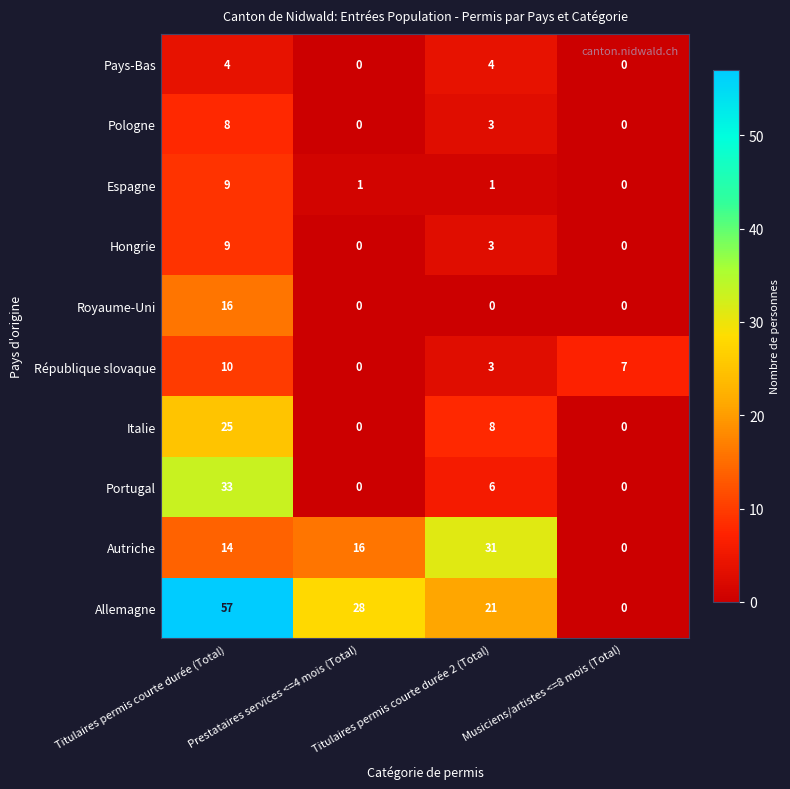

What is the difference between the République slovaque values at Prestataires services <=4 mois (Total) and Titulaires permis courte durée 2 (Total)?

3